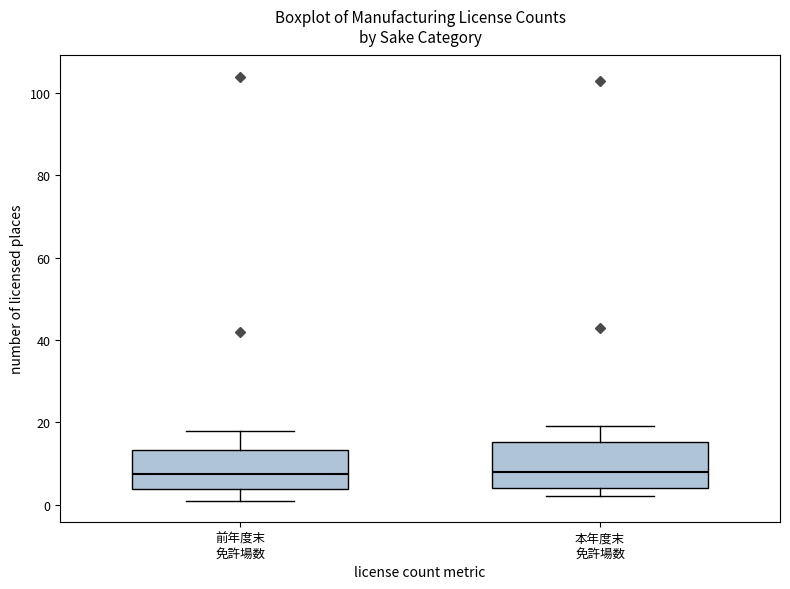

Reading left to right, read every box against the y-axis: the position of its median line, the range the box covers, and the ends of its whiskers. The values are not printed on the chart, so give them approximately, as read against the axis.

前年度末 免許場数: median 8, box 4 to 14, whiskers 2 to 18
本年度末 免許場数: median 8, box 4 to 16, whiskers 2 to 20